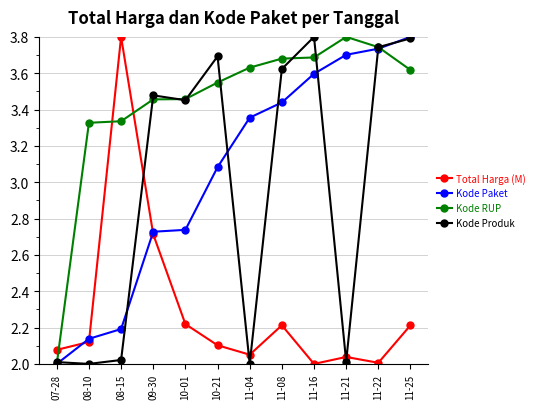

What is the total value across all series at 11-21?

11.6